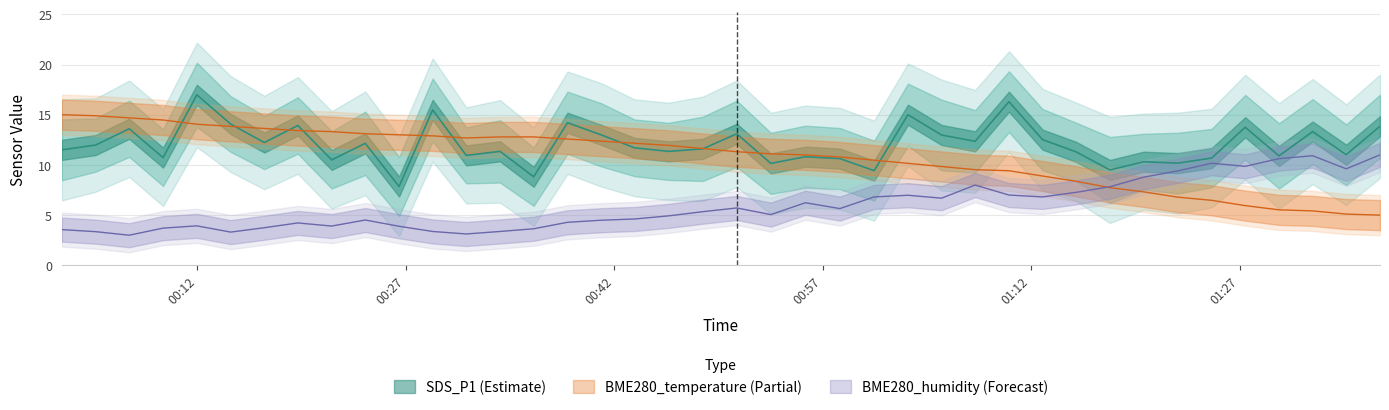

Does the chart have visible grid lines?

Yes